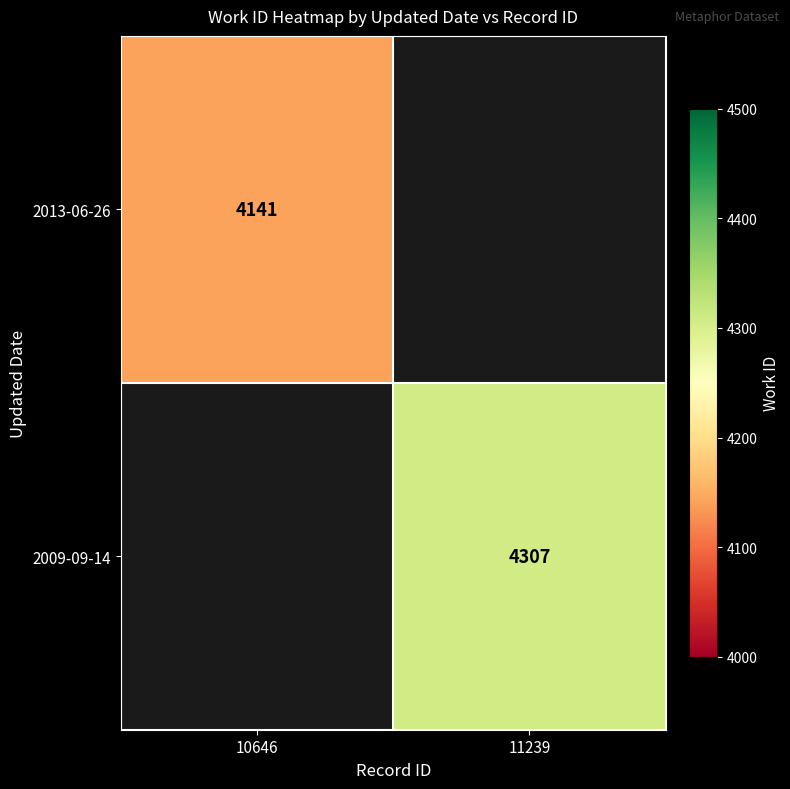

The value of 2009-09-14 at 11239 is 1614.5. True or false?

False